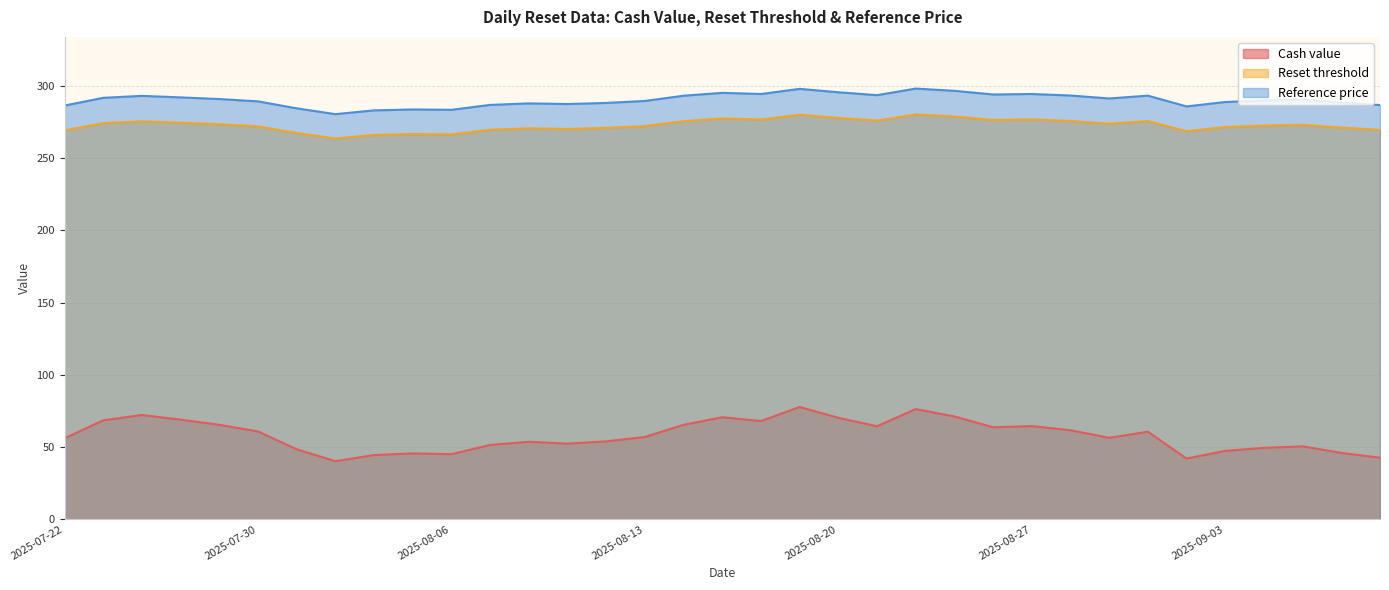

What are all the series names shown in the legend?

Cash value, Reset threshold, Reference price